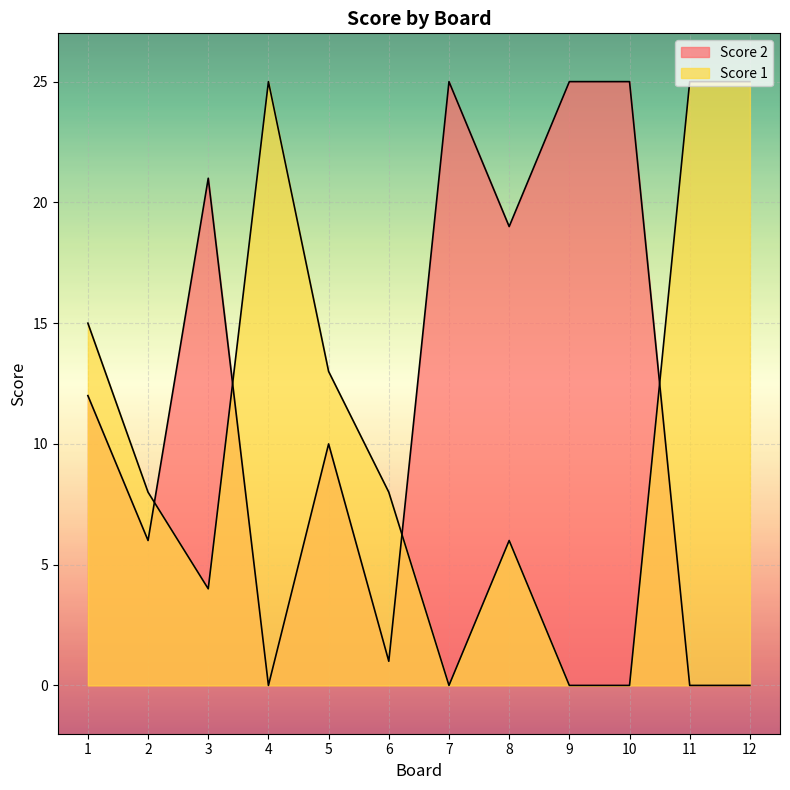

At 4, list the series in order from smallest to largest.

Score 2, Score 1